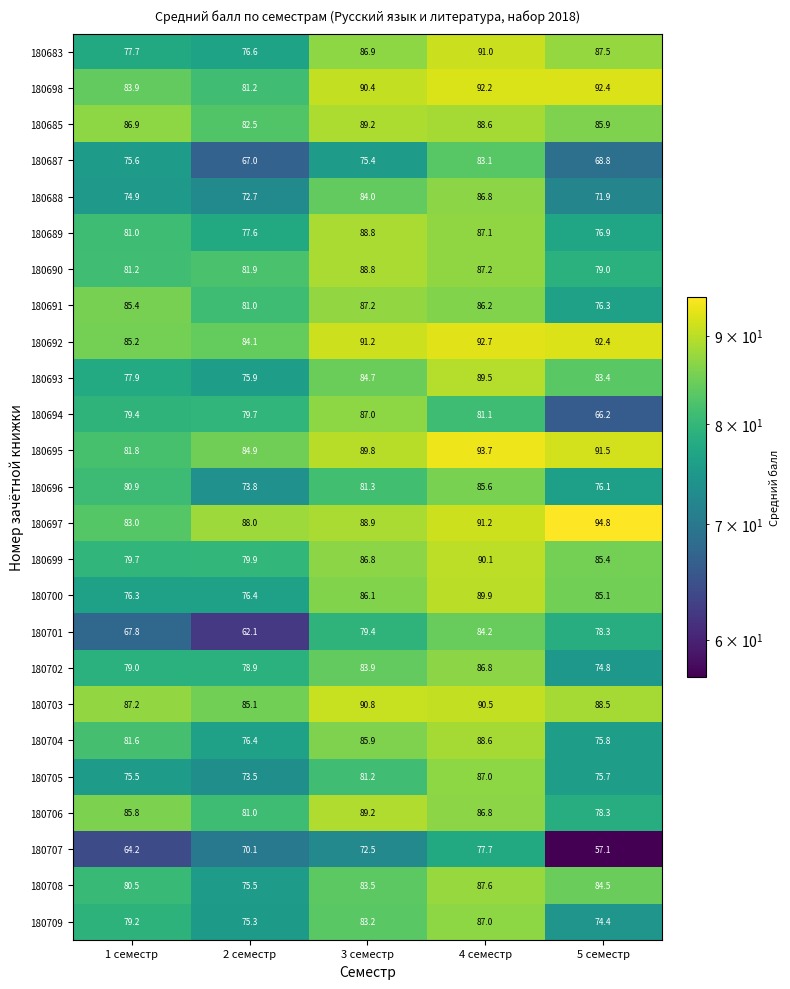

What value does the 180692 series have at 1 семестр?

85.2